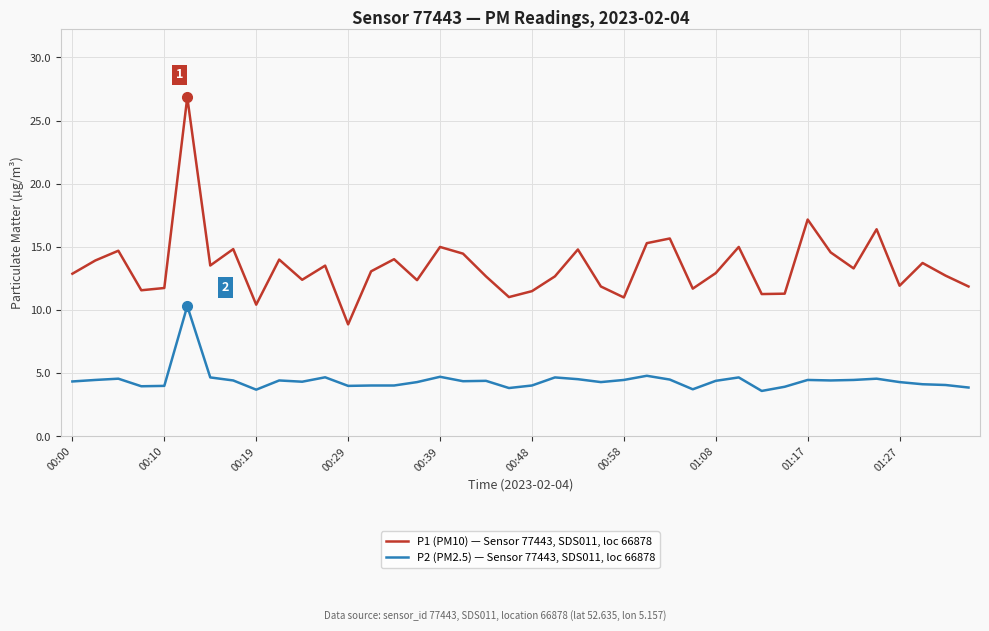

Which series has the largest range (max minus min)?

P1 (PM10) — Sensor 77443, SDS011, loc 66878